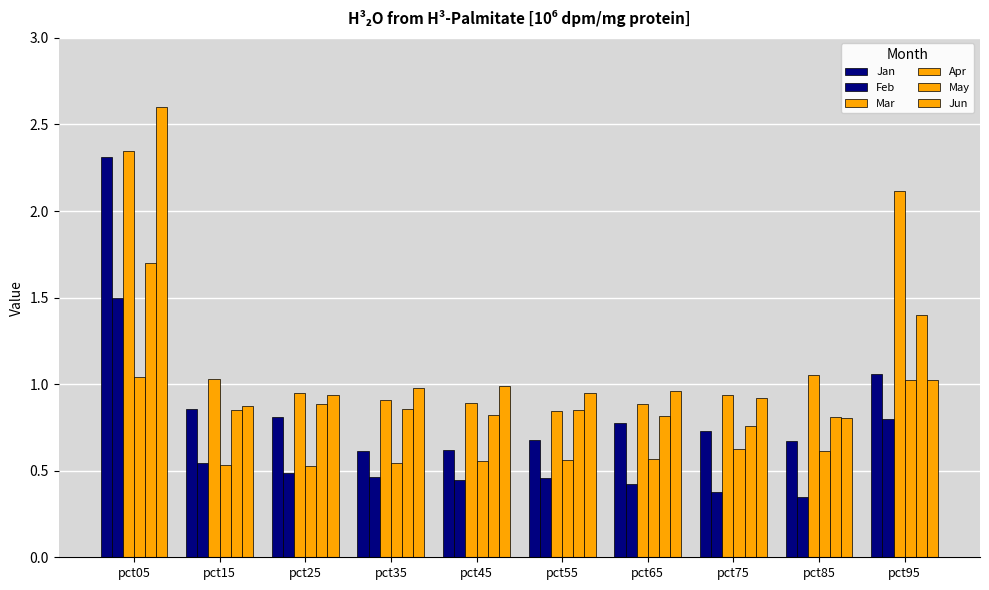

Which series changed the most between pct05 and pct75?

Jun